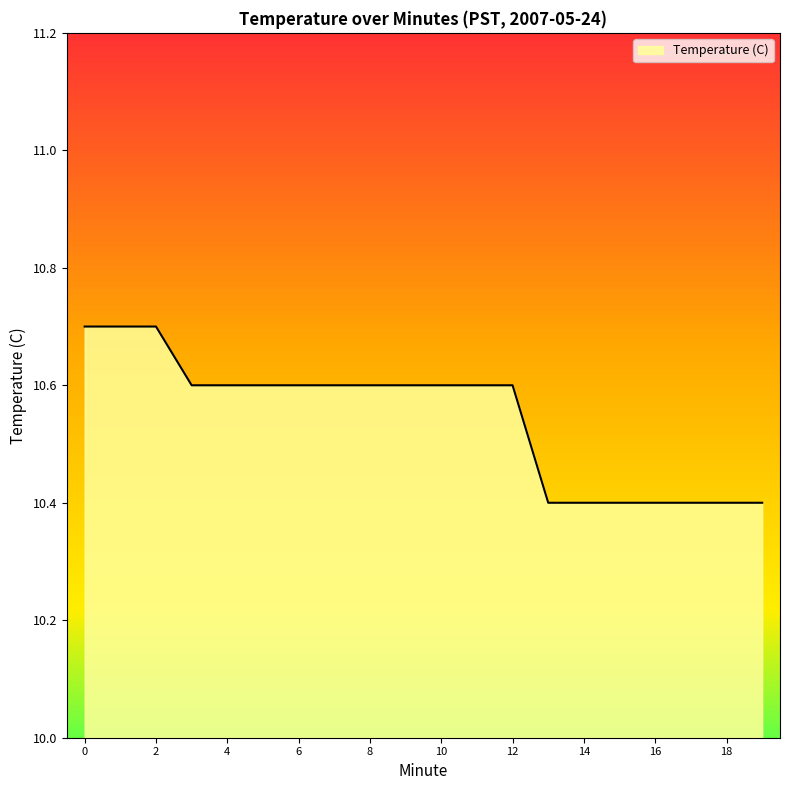

What is the difference between the maximum and minimum values?

0.3